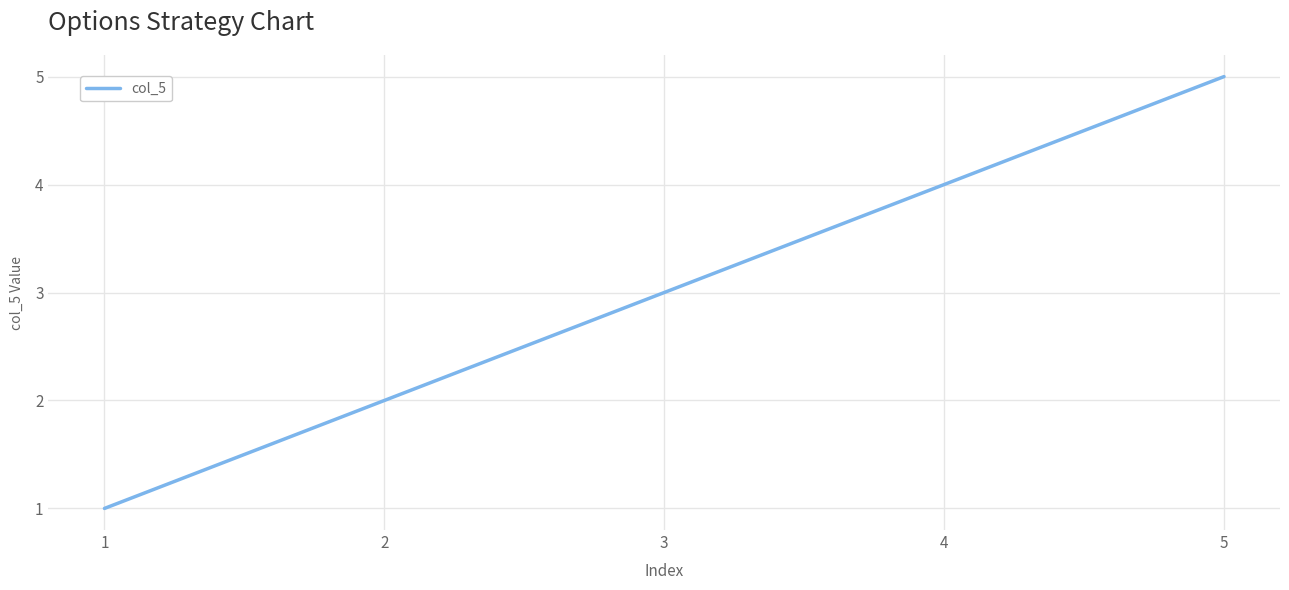

At which category does the chart reach its peak across all series?

5